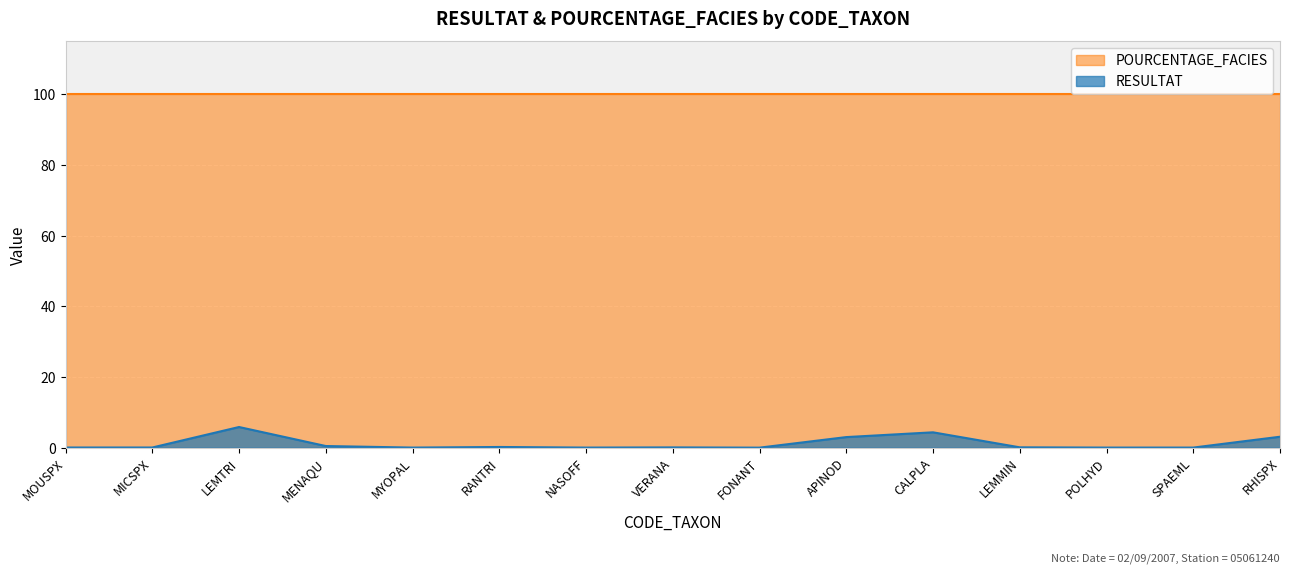

Reading right to left, transcribe all the data shown in this chart.

3.1	0.0	0.0	0.1	4.3	3.0	0.0	0.1	0.0	0.2	0.0	0.5	5.8	0.1	0.1